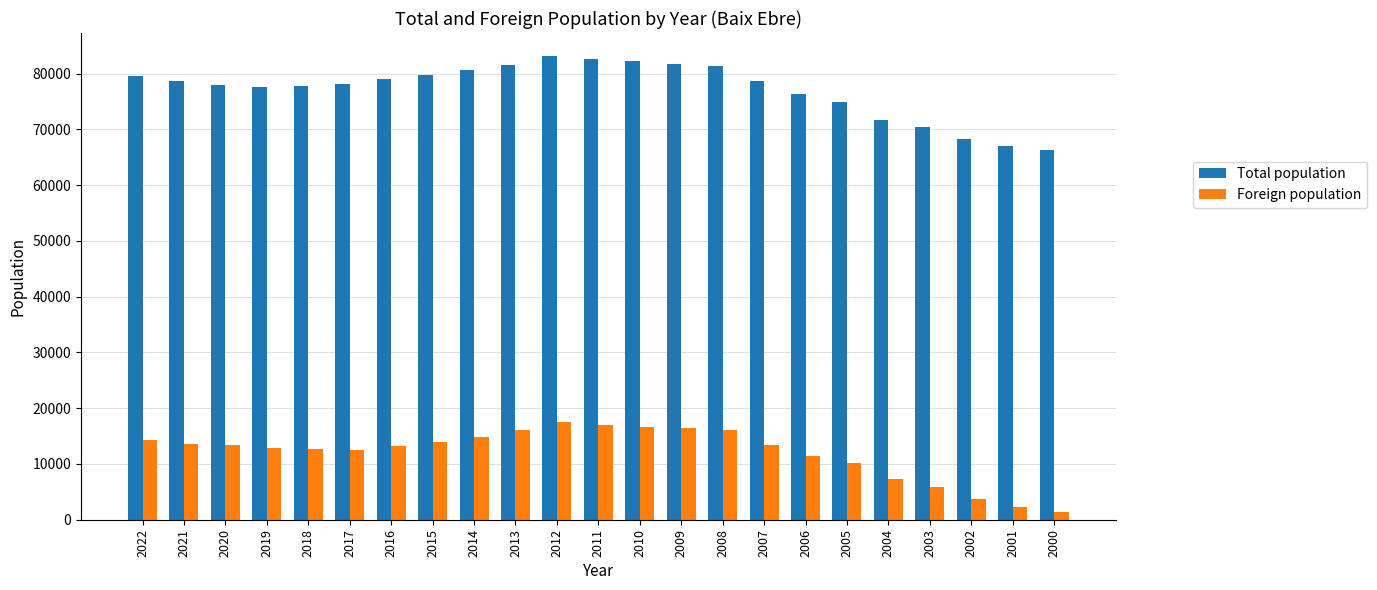

At which label is Foreign population closest to 9500?

2005